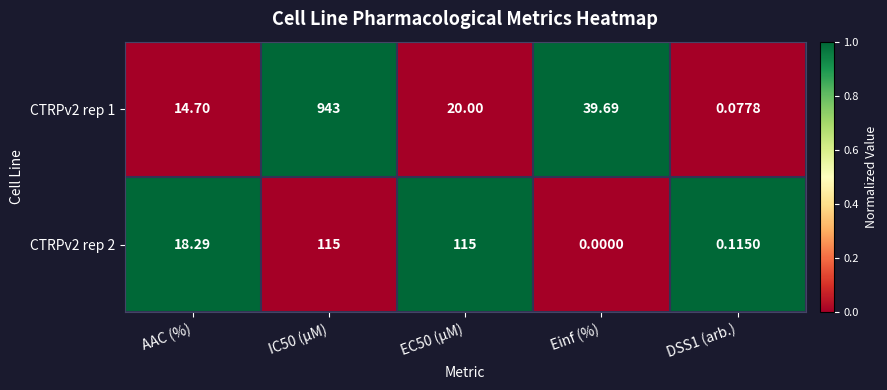

What is the maximum value shown in the chart?

943.0